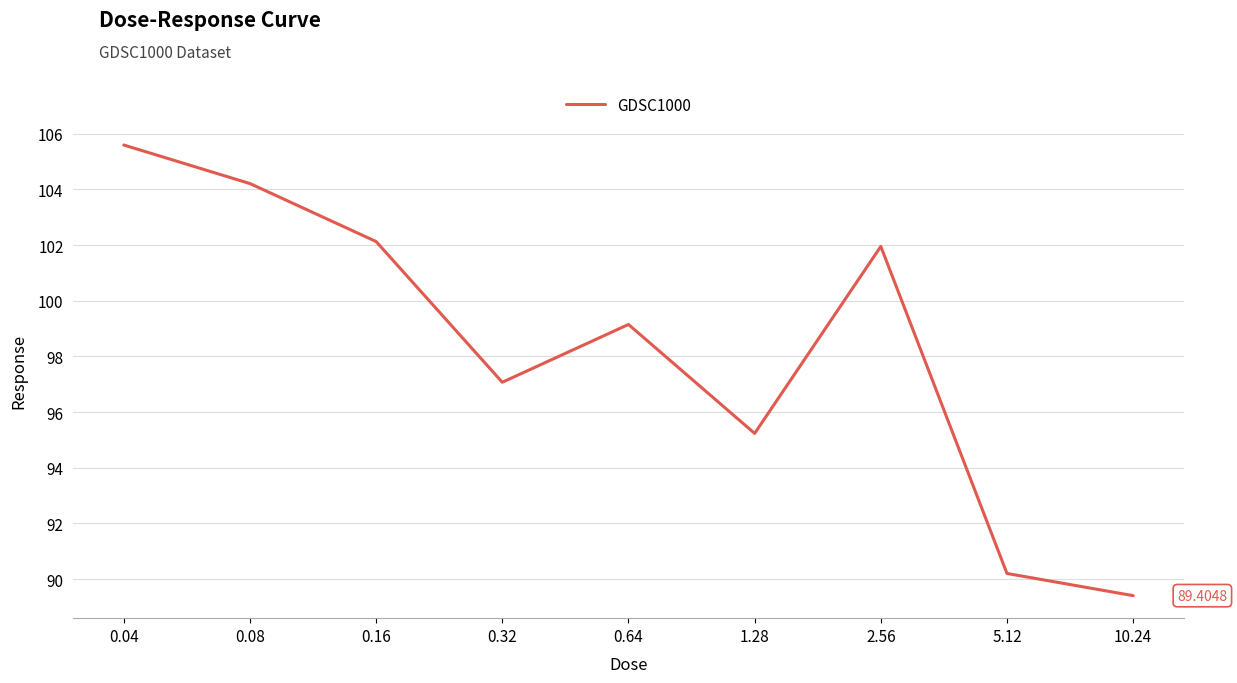

What is the smallest value displayed?

89.4